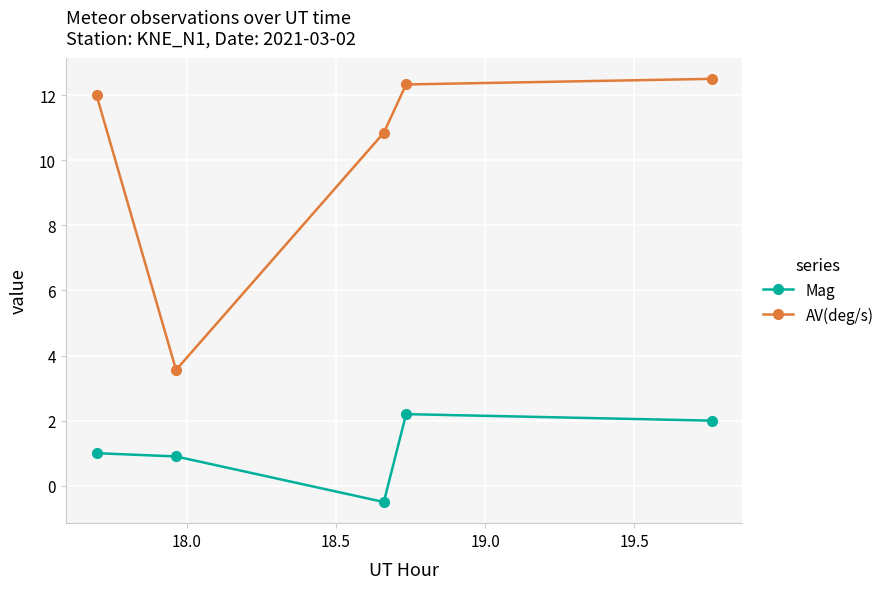

Does the chart display data point markers on the line(s)?

Yes